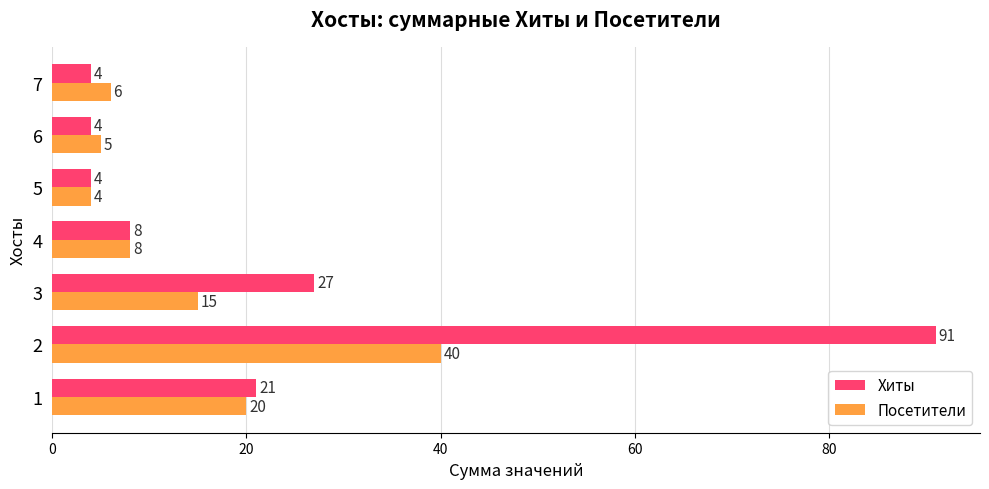

How many series are shown in this chart?

2